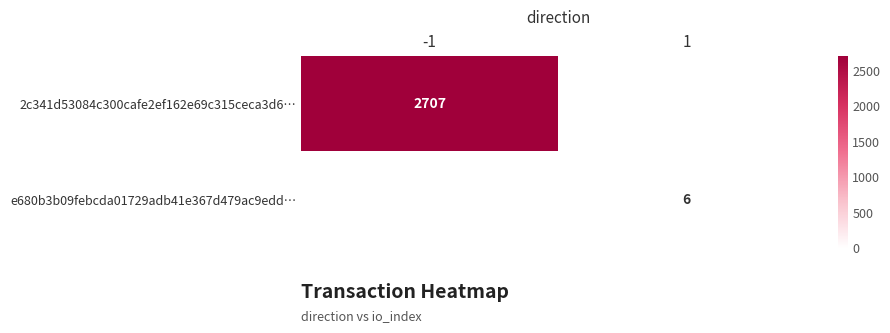

Is the value of e680b3b09febcda01729adb41e367d479ac9edd… at 1 greater than the value of 2c341d53084c300cafe2ef162e69c315ceca3d6… at -1?

No